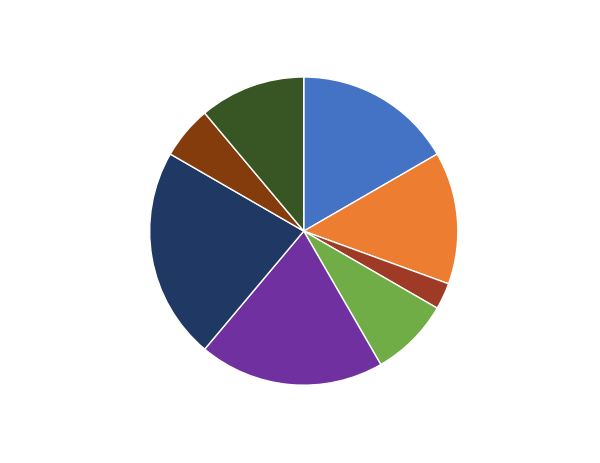

How many segments does this pie chart have?

8